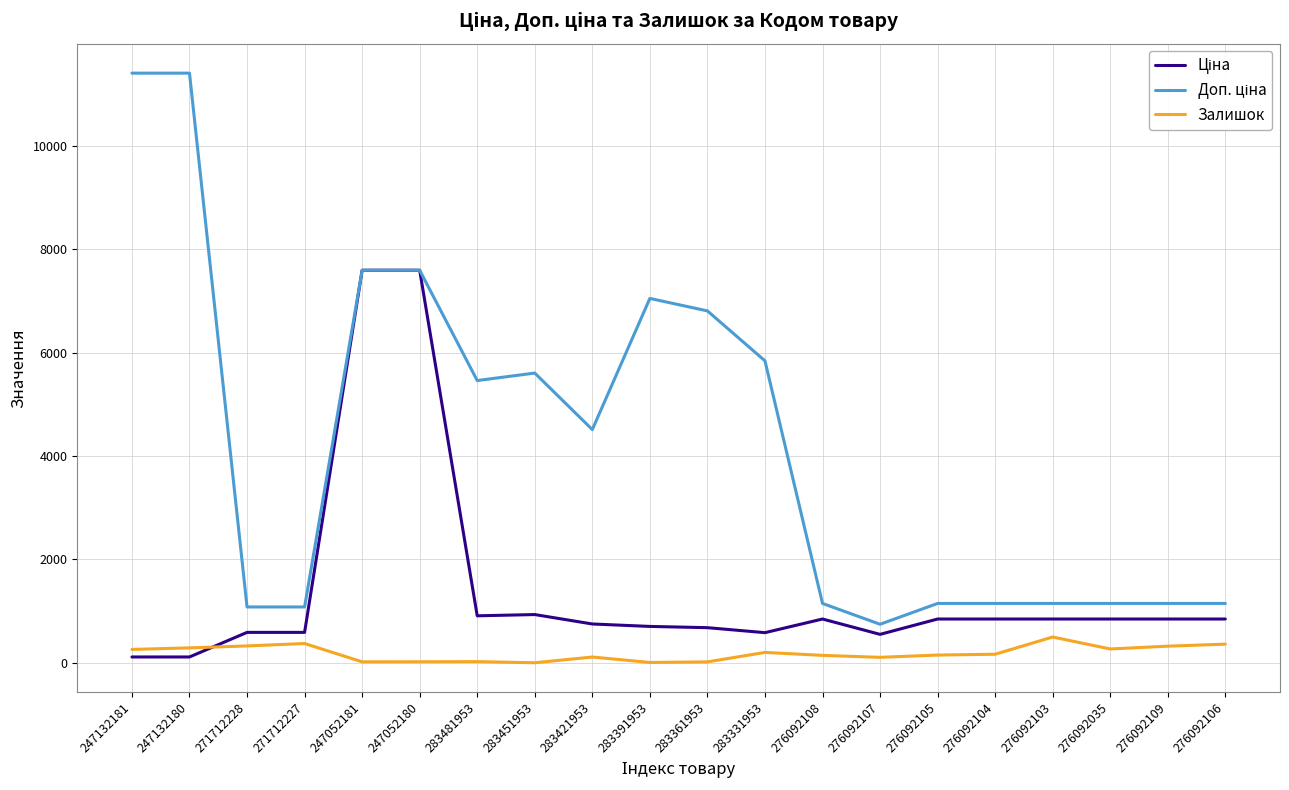

What is the approximate value of Залишок at 283451953?

2.0